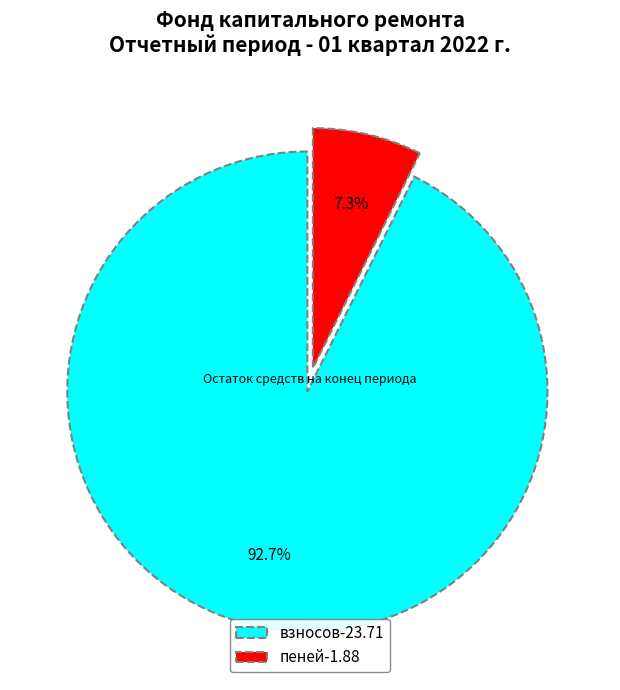

Count the number of slices in the pie.

2